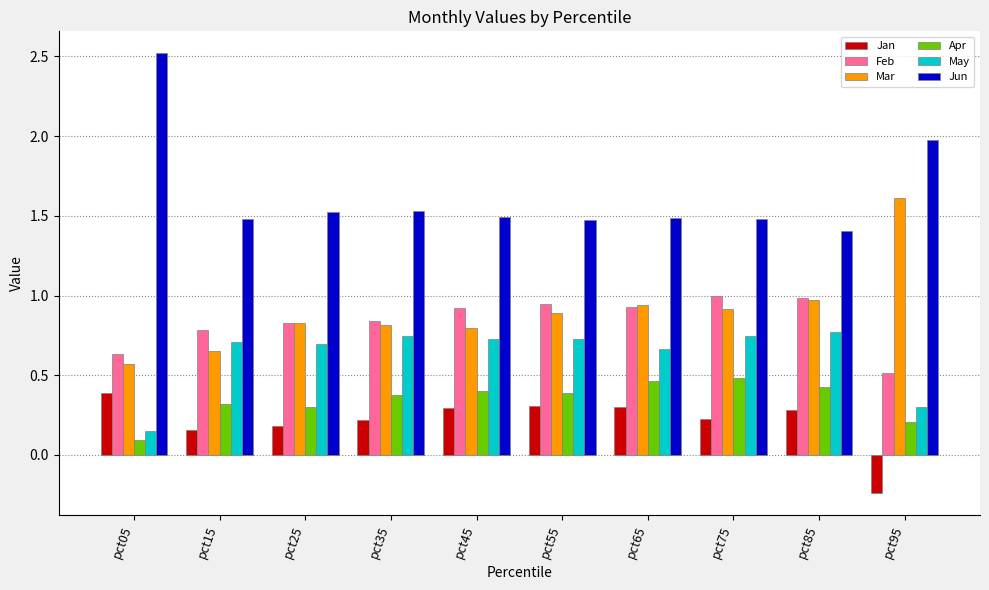

The Apr series shows 0.4 at pct35. True or false?

True